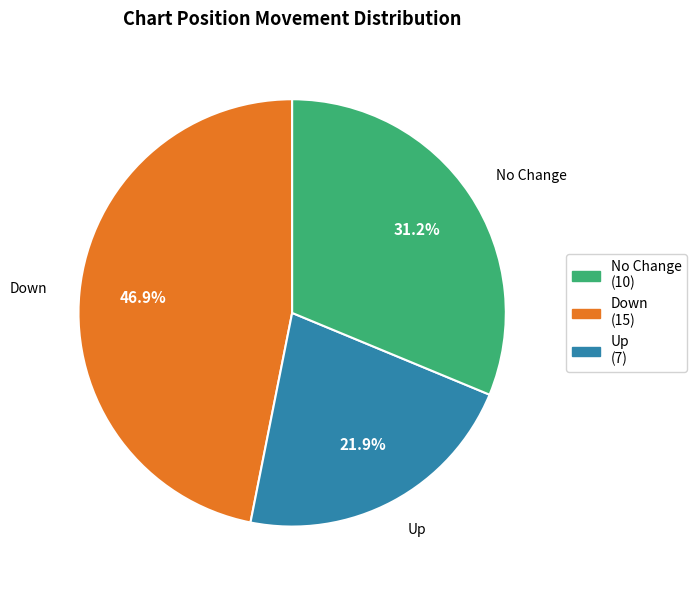

How much of the chart is everything except No Change (10)?

53.1%